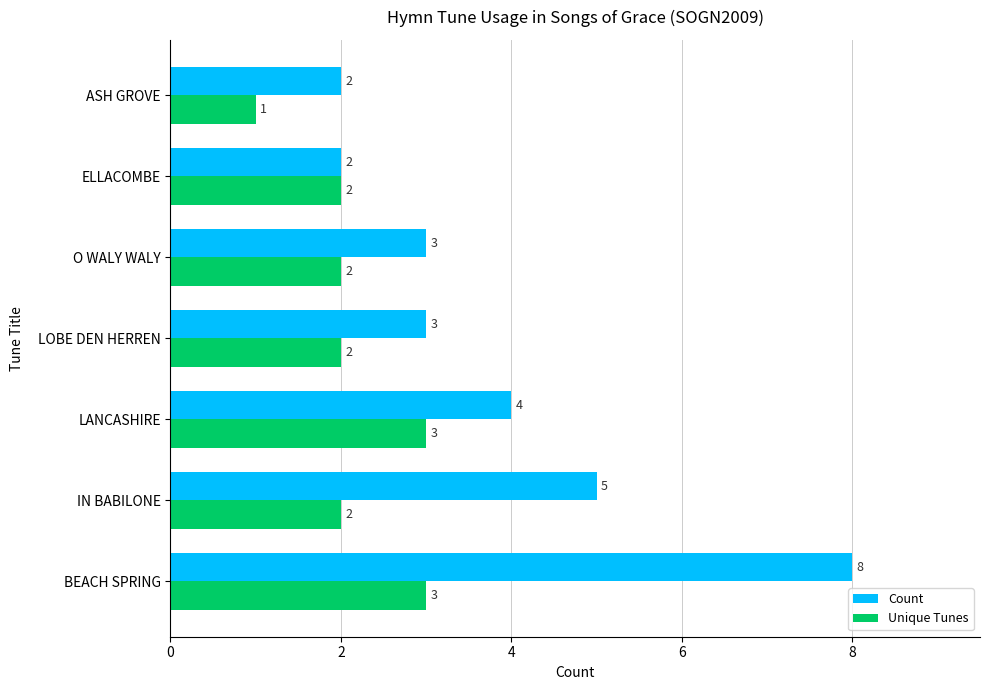

Which series changed the most between BEACH SPRING and ELLACOMBE?

Count